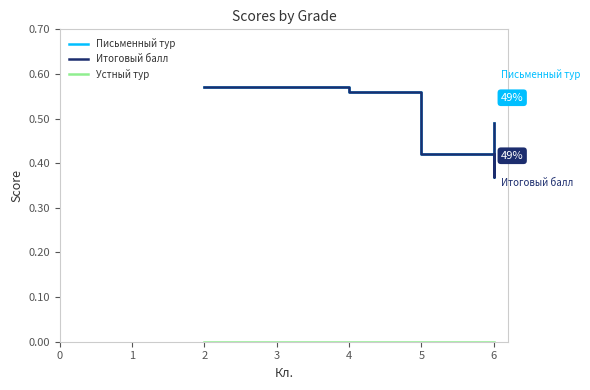

Between 4 and 6, which series saw the biggest shift?

Письменный тур